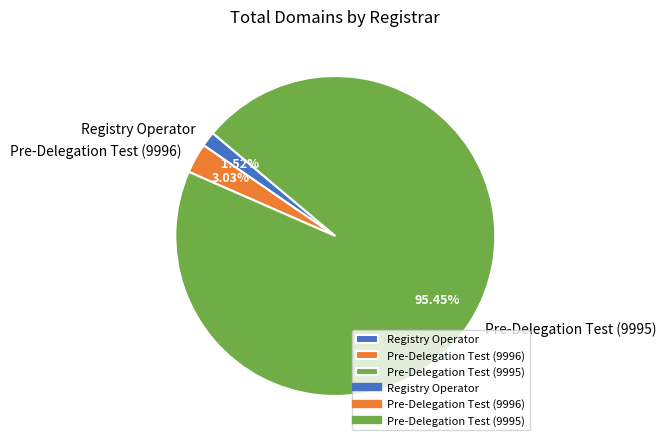

True or false: Registry Operator accounts for 8% of the total.

False